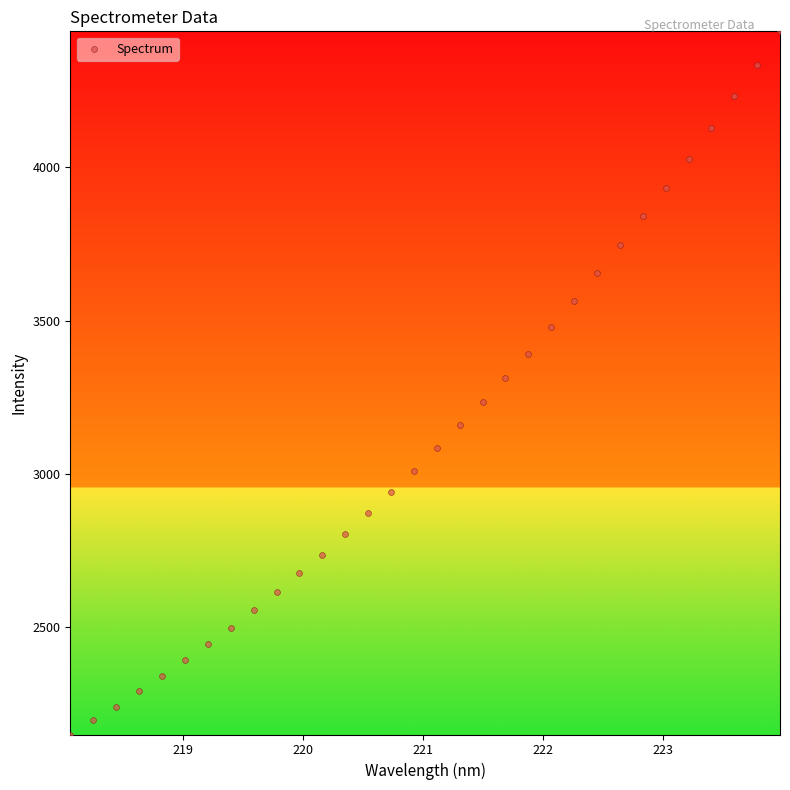

What is the range of X values (max minus min)?

5.9